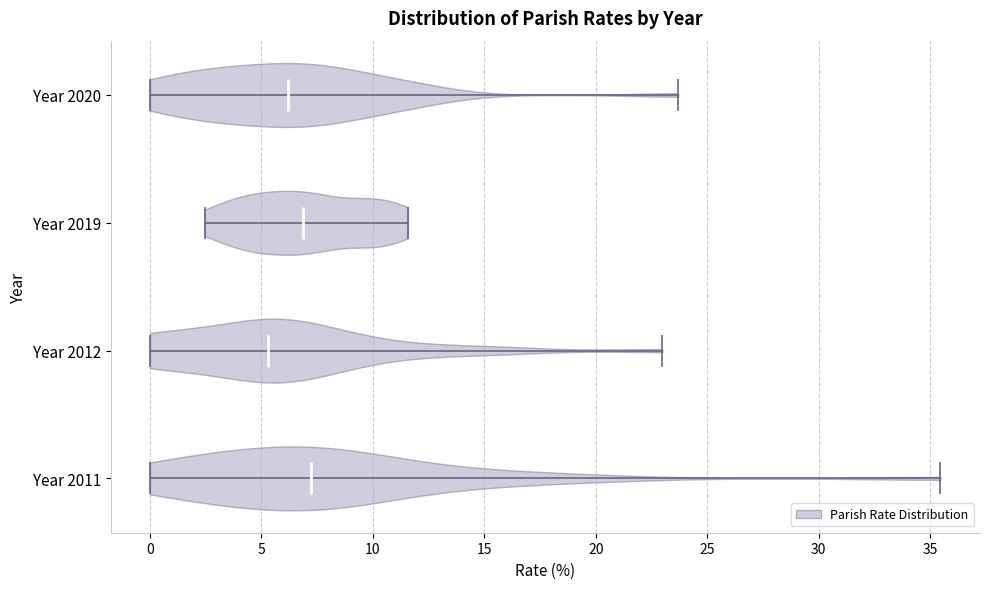

Reading bottom to top, read every violin against the x-axis: where its median line is, and the lowest and highest points it reaches. The values are not printed on the chart, so give them approximately, as read against the axis.

Year 2011: median line 7.0, lowest point 0.0, highest point 35.5
Year 2012: median line 5.5, lowest point 0.0, highest point 23.0
Year 2019: median line 7.0, lowest point 2.5, highest point 11.5
Year 2020: median line 6.0, lowest point 0.0, highest point 23.5